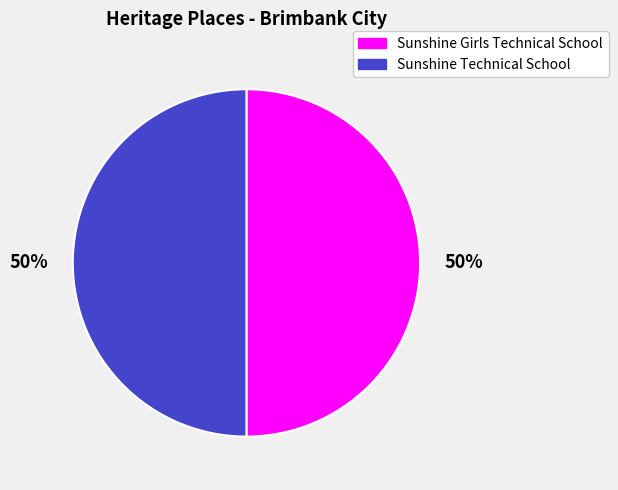

How many segments does this pie chart have?

2